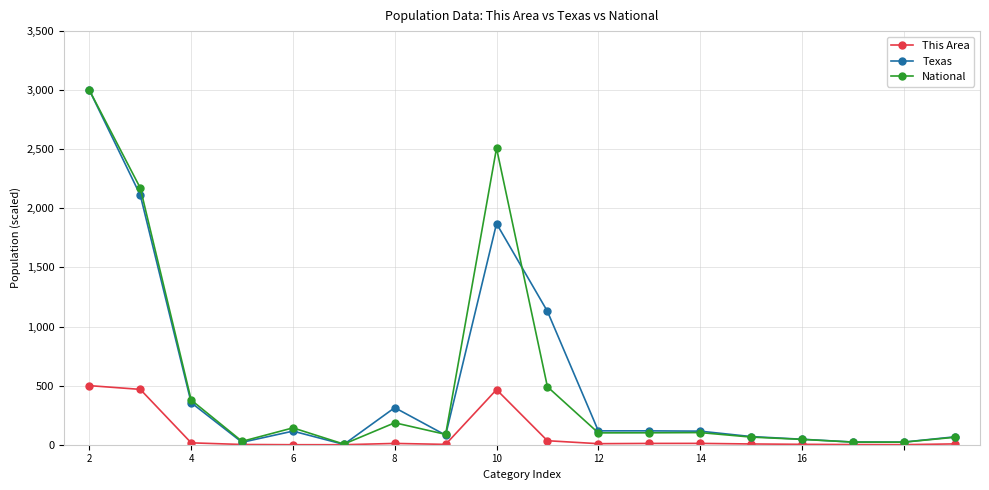

True or false: Texas has more than 0 points higher than both neighbors.

True